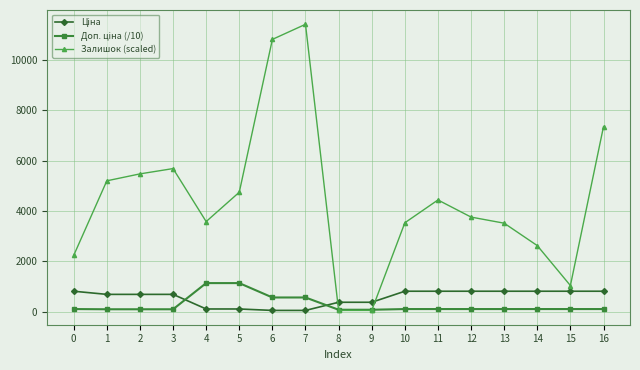

Which series has the largest total across all categories?

Залишок (scaled)